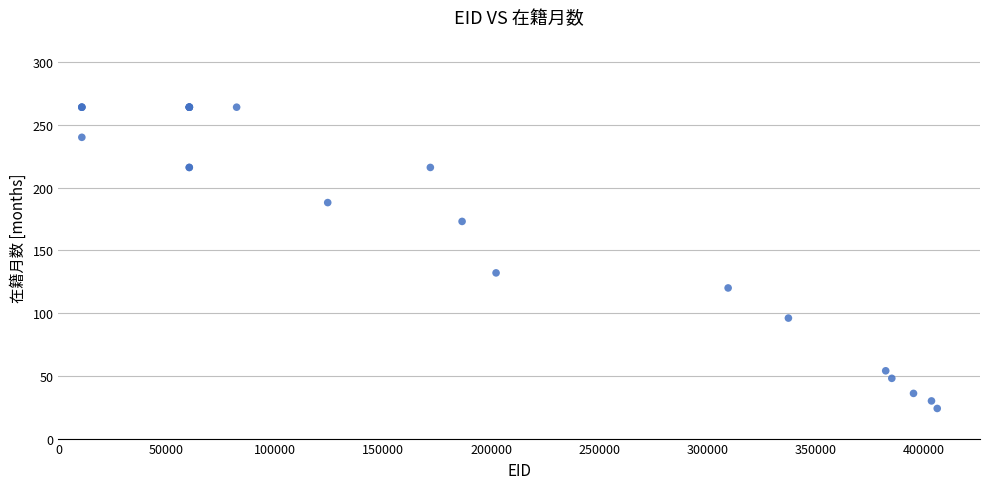

What Y value in the scatter plot is closest to 144?

132